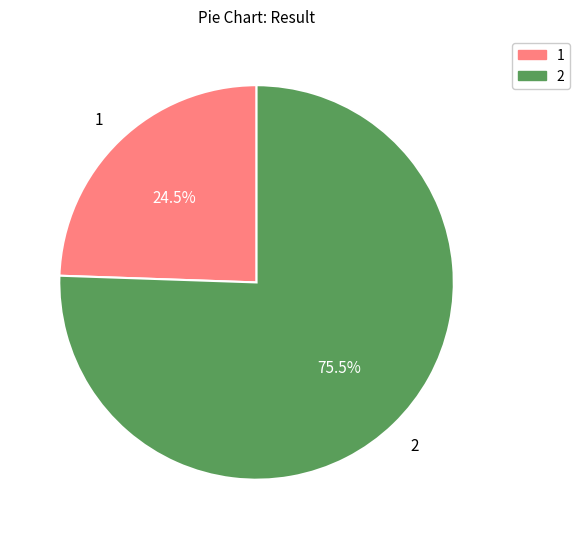

What is the ratio of the value at 2 to the value at 1?

3.1